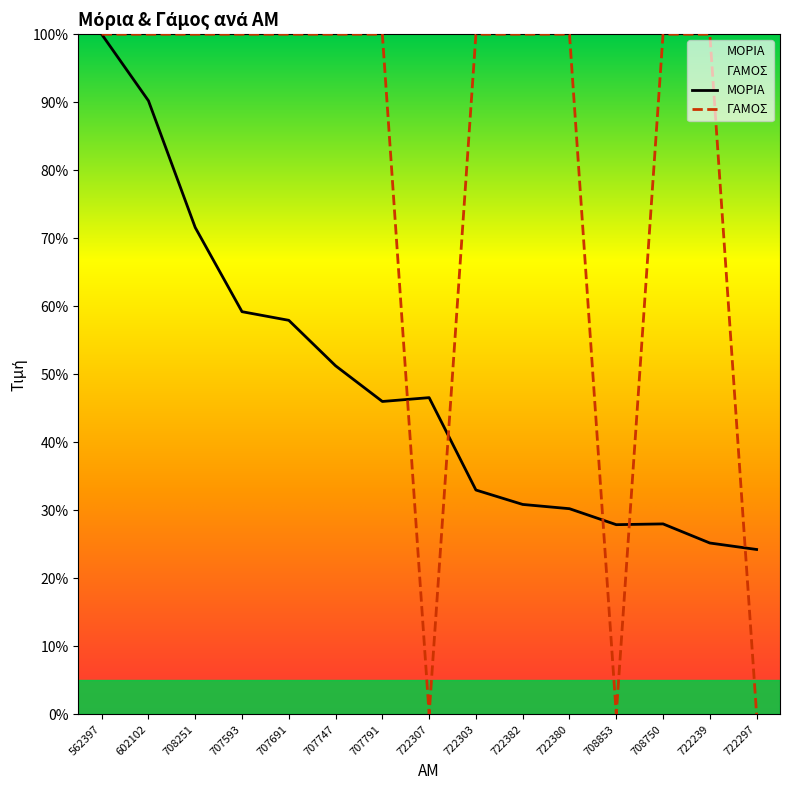

What is the label of the 15th point from the left?

722297